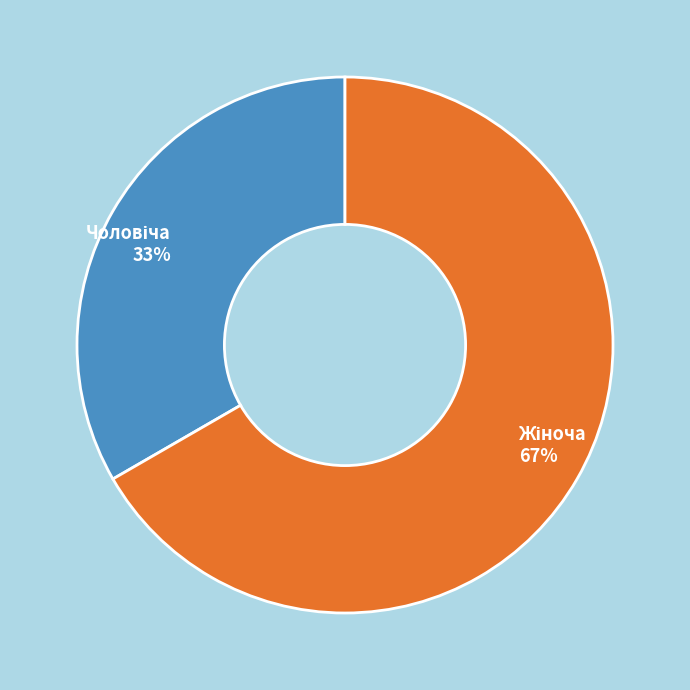

To the nearest percent, what is the average slice percentage?

50%